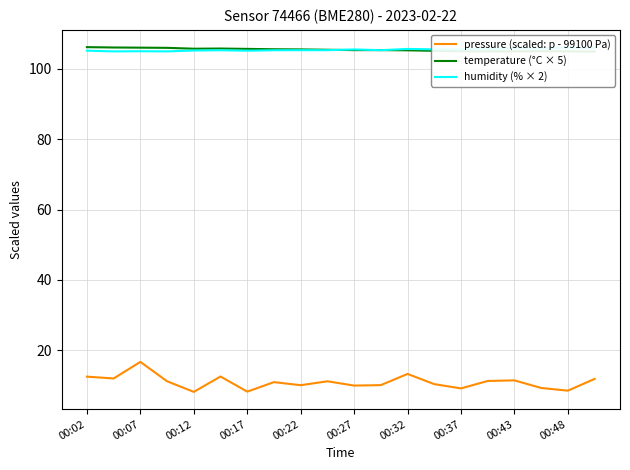

What is the difference between the highest and lowest values at 15?

94.3